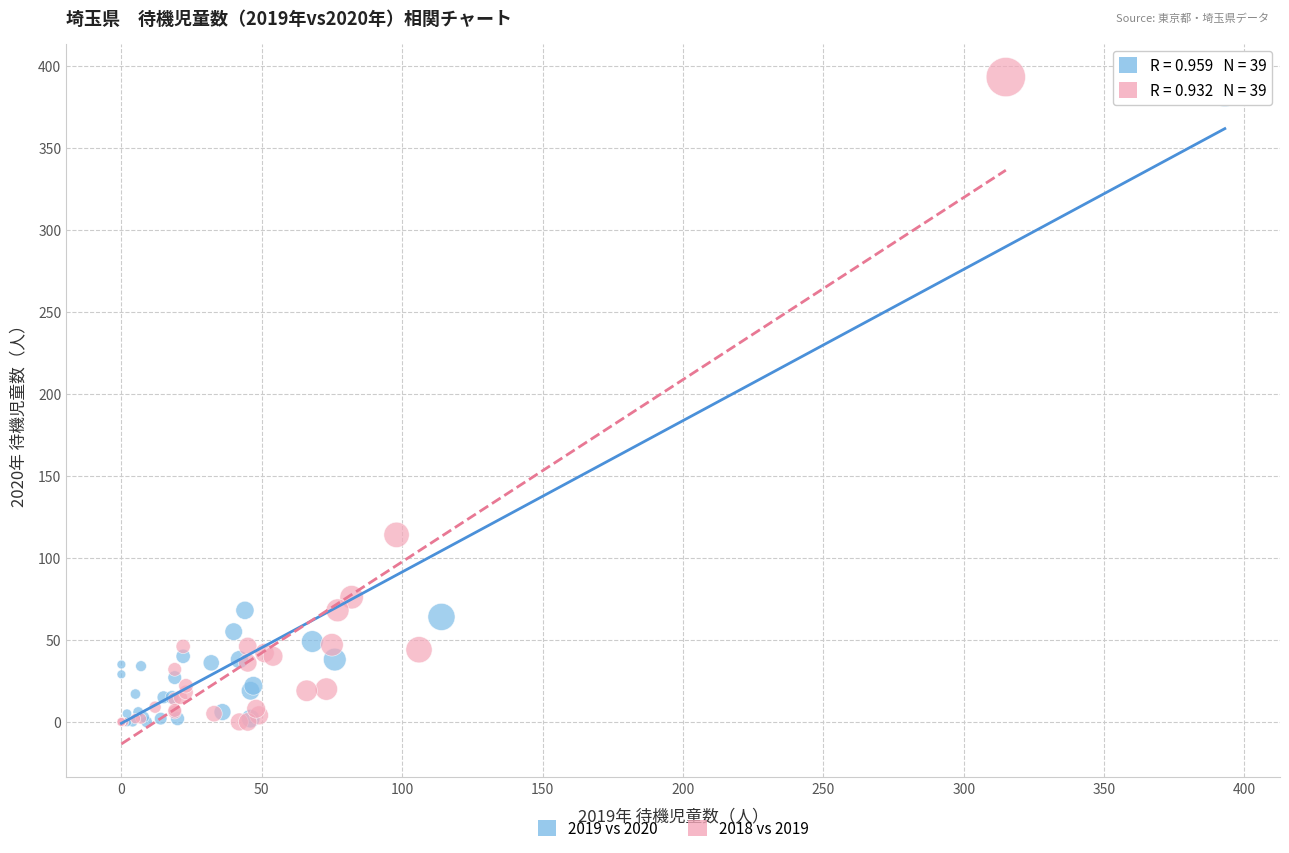

Which series has the largest Y range (max minus min)?

2018 vs 2019